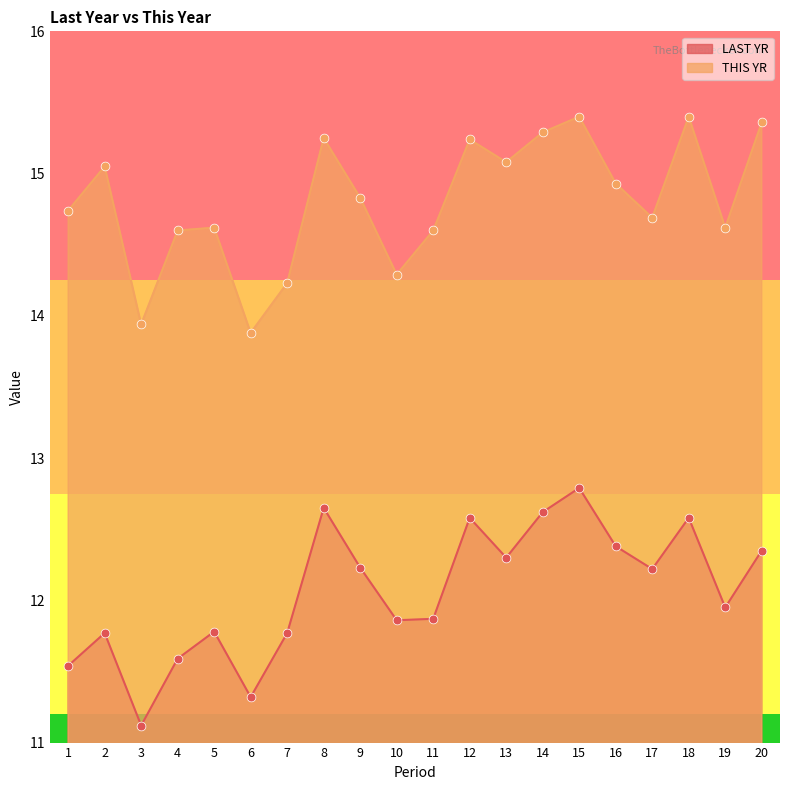

What is the total value across all series at 11?

26.5